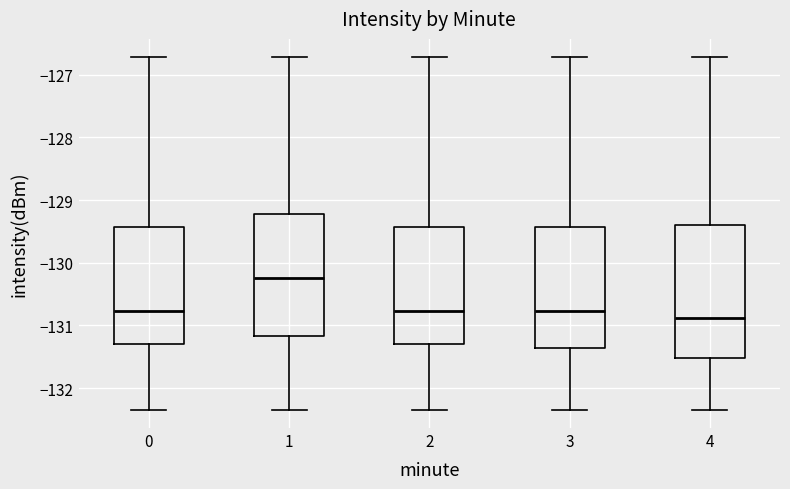

Where does the upper whisker of the box at x = 1 end on the y-axis? The values are not printed on the chart, so give them approximately, as read against the axis.

-126.7